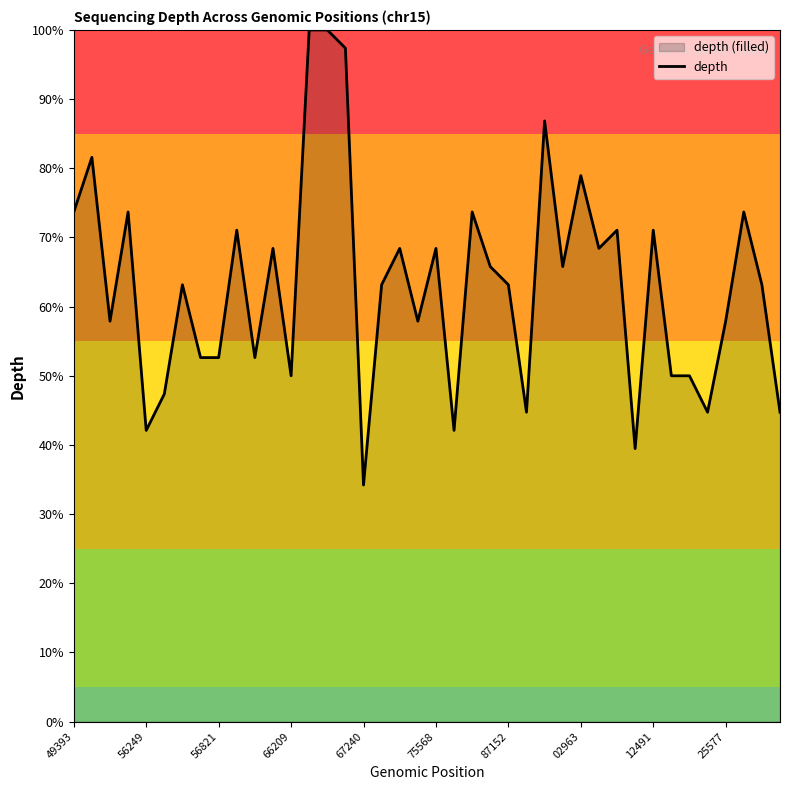

Does the chart have visible grid lines?

No